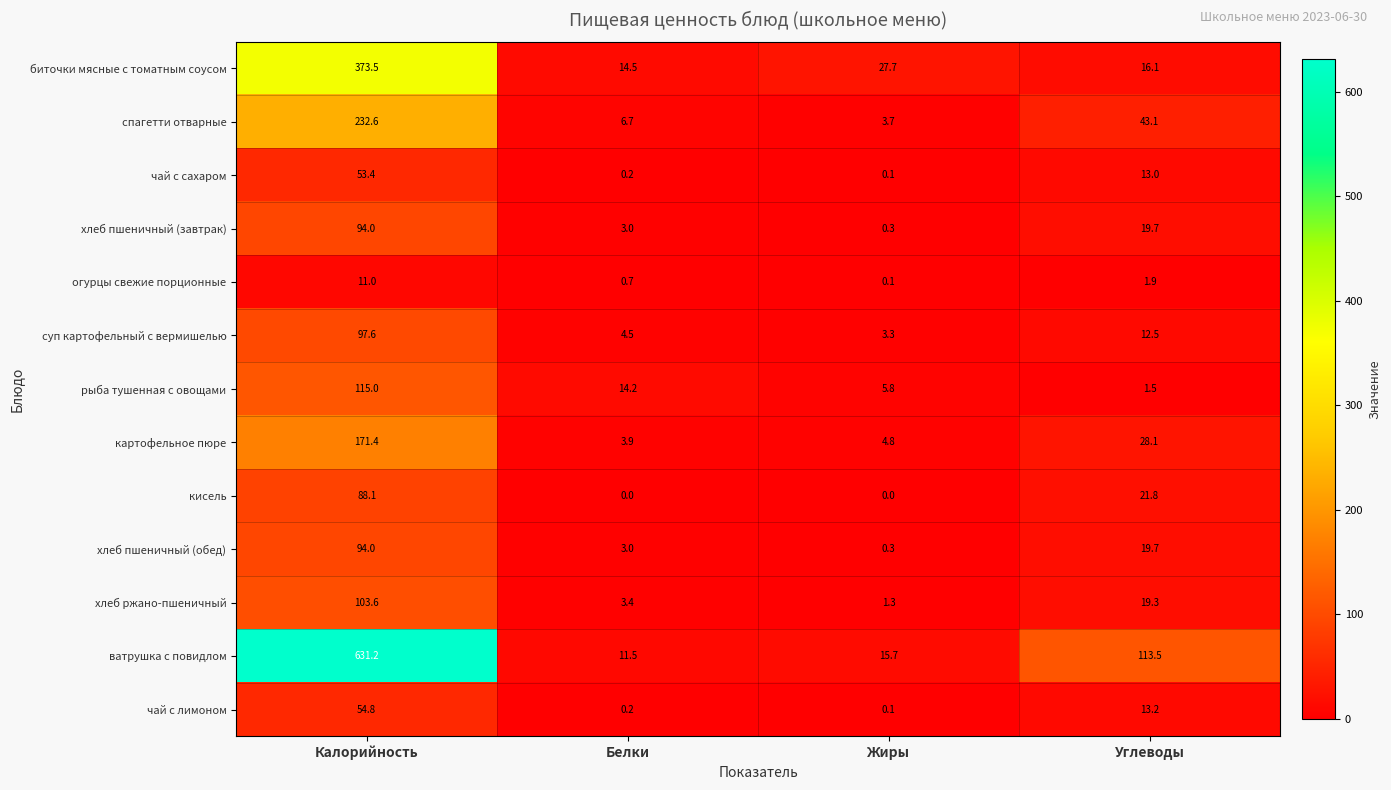

What is the difference between the second highest and second lowest values in the картофельное пюре series?

23.3